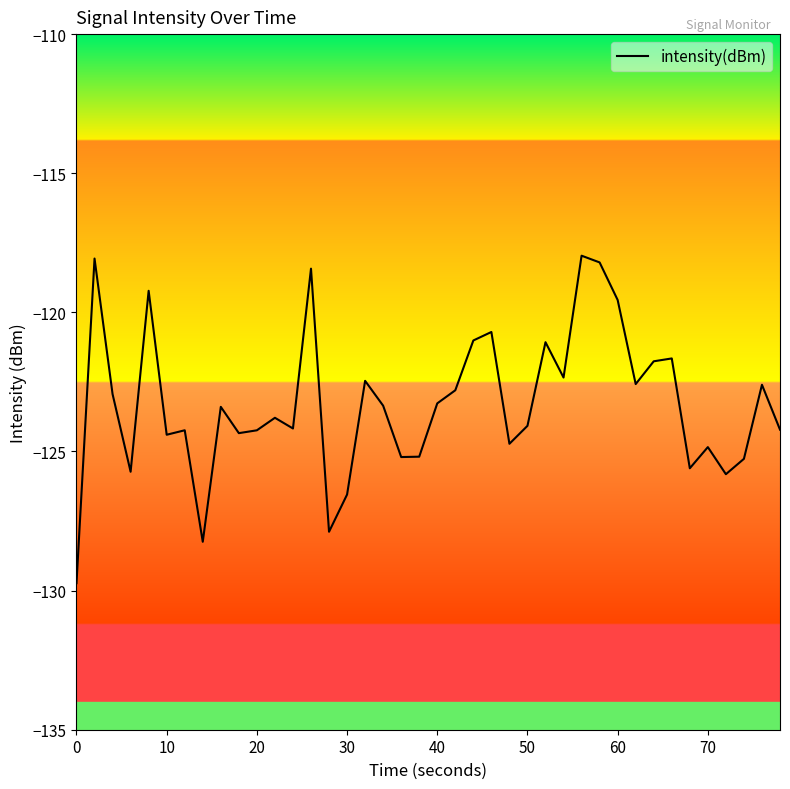

What is the difference between the maximum and minimum values?

11.8